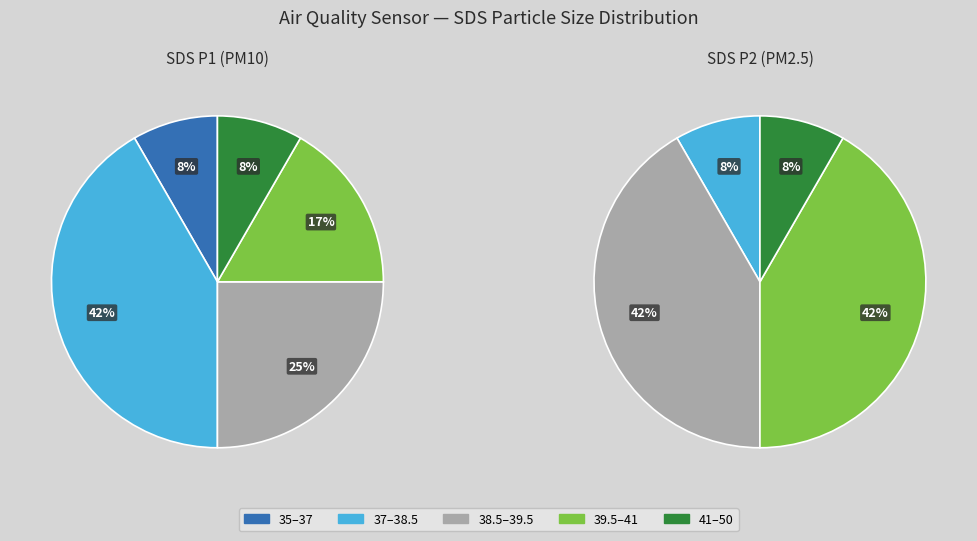

The 0 slice represents 8% of the pie. True or false?

True